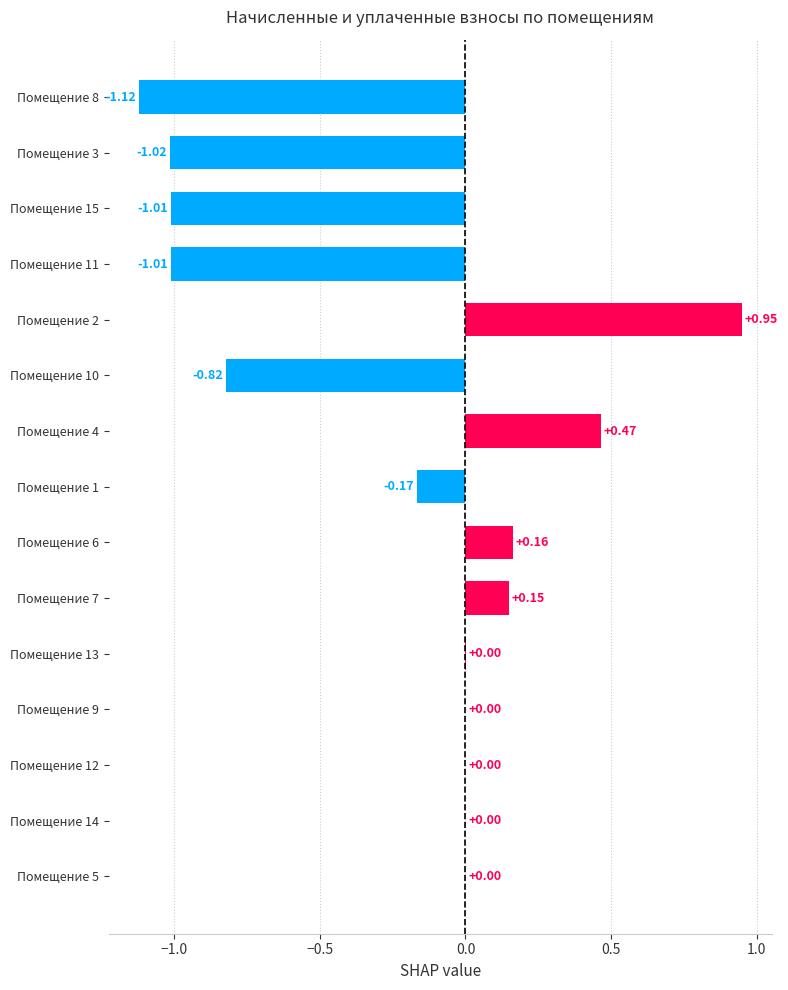

Are the bars horizontal?

Yes